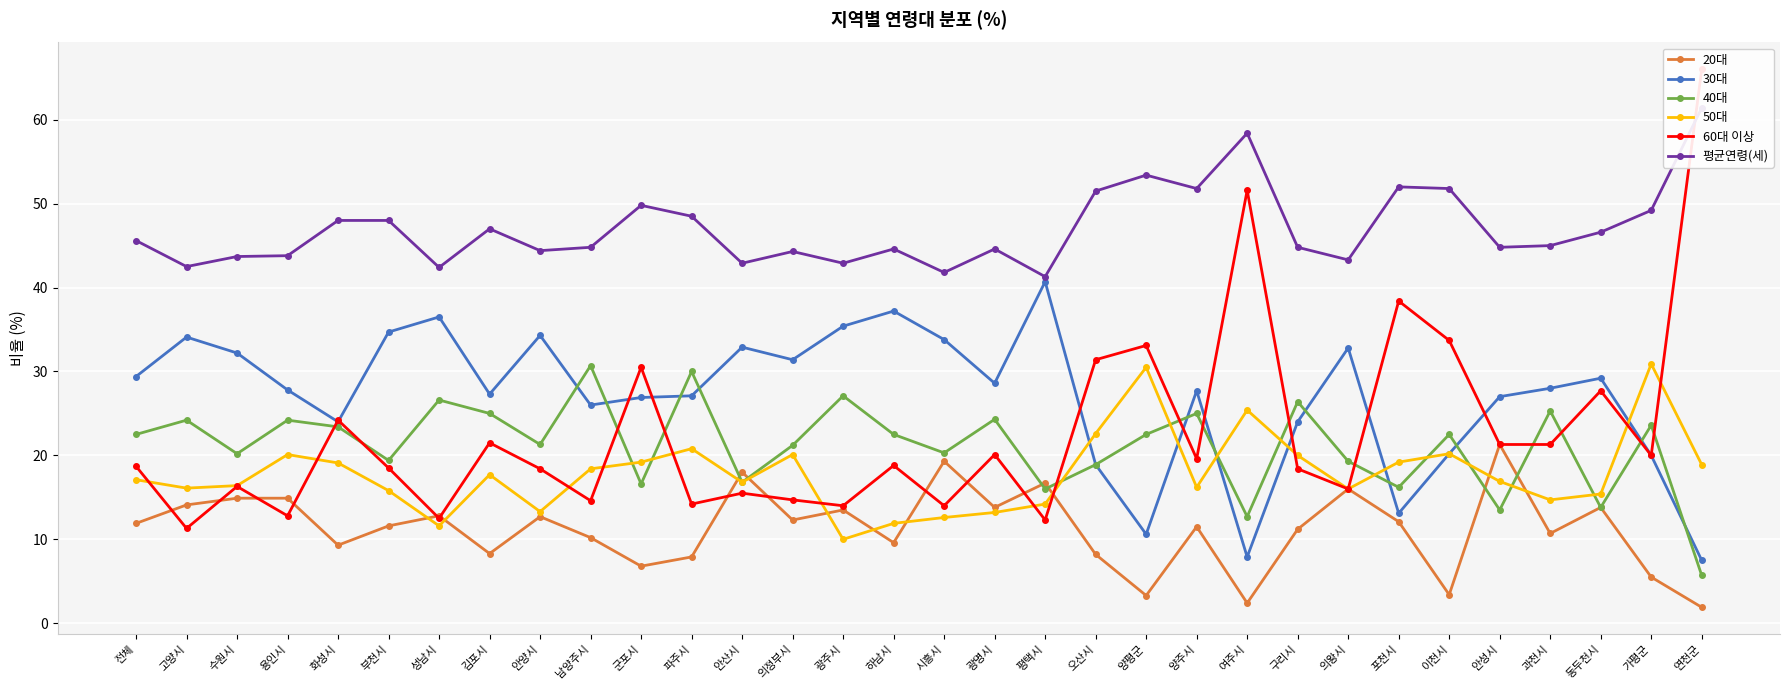

At which category does 30대 reach its first local peak?

고양시